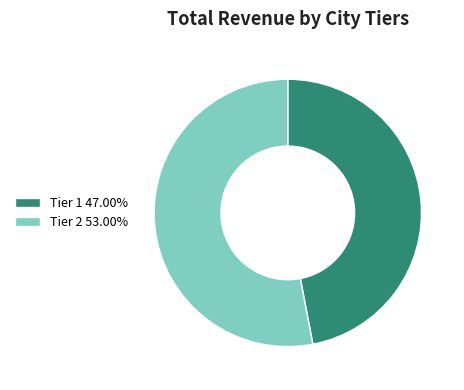

Does any single category account for the majority?

Yes